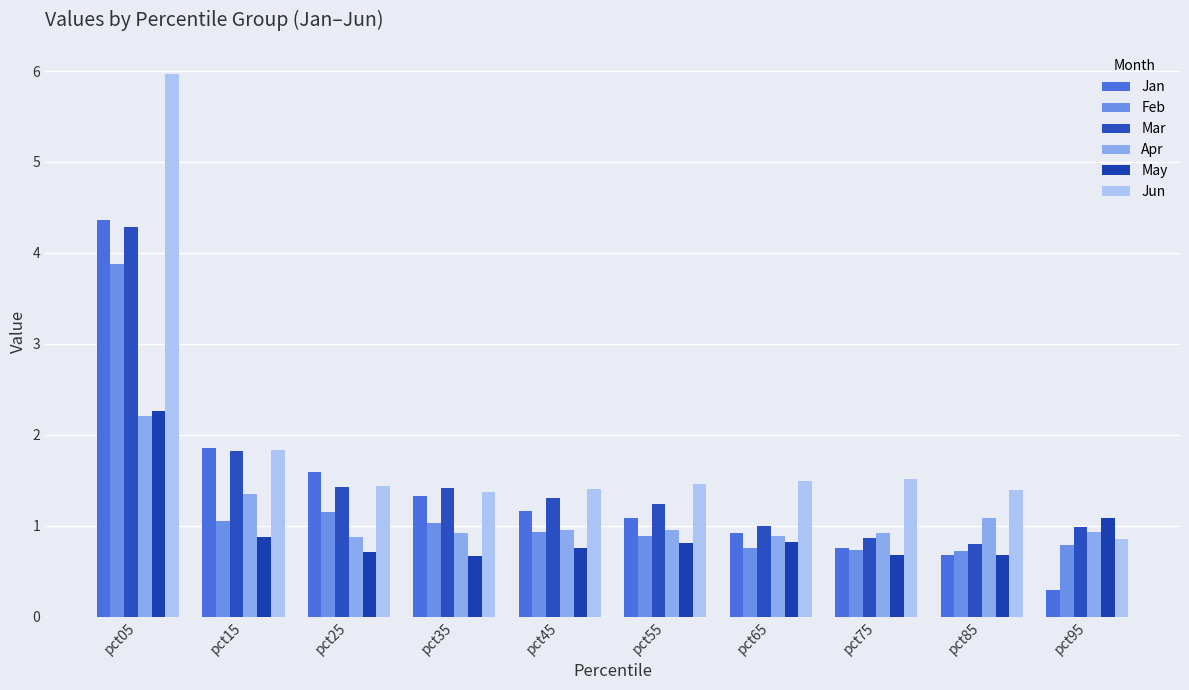

What is the value of the Feb bar at the 7th from the left?

0.8